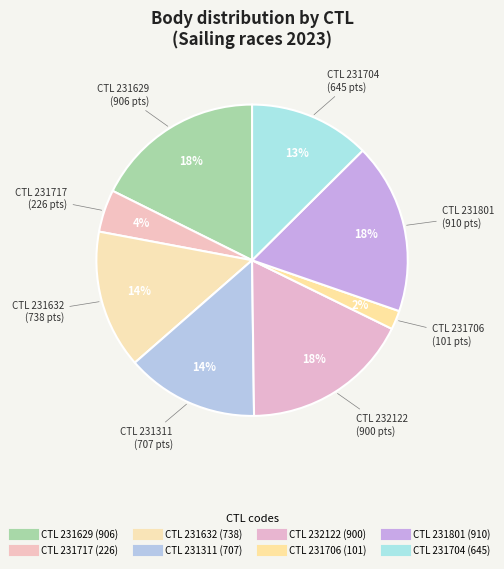

How many slices are in this pie chart?

8